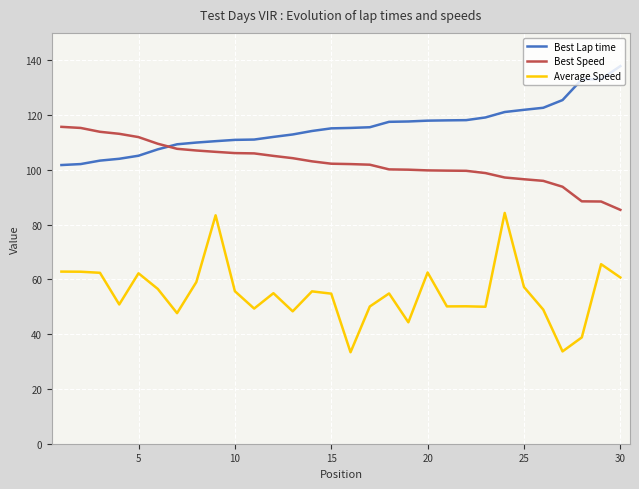

What is the difference between the maximum and minimum values in the Best Speed series?

30.3